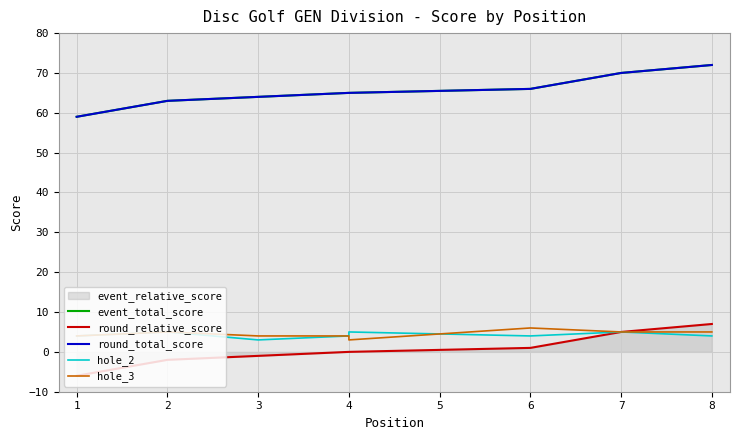

The hole_3 series shows 1 at 1. True or false?

False